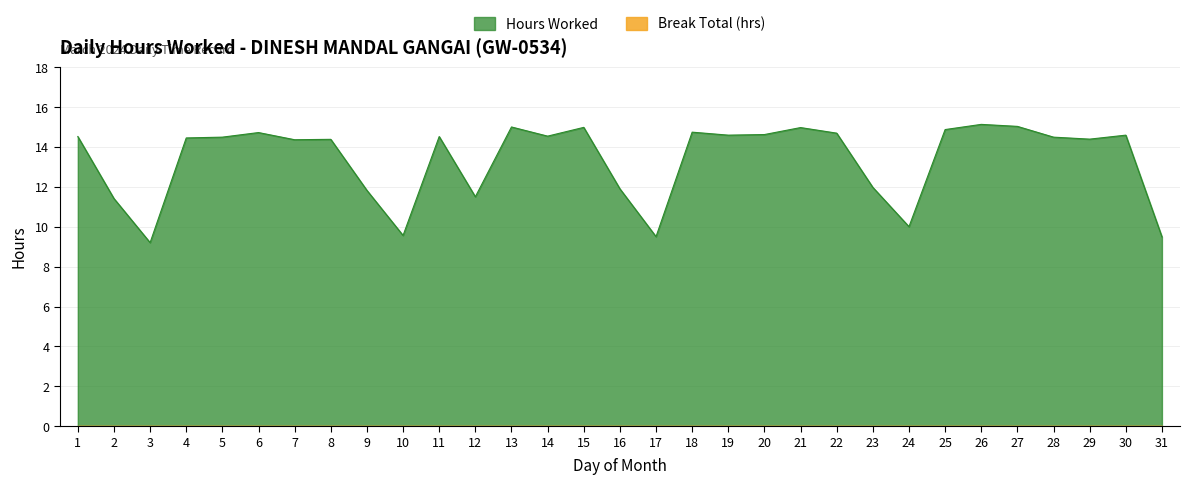

What is the approximate value at 5?

14.5